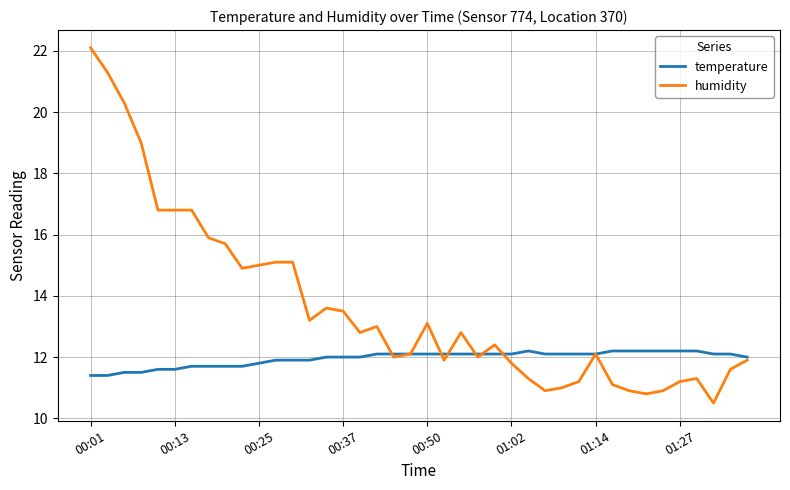

Which series has the largest total across all categories?

humidity